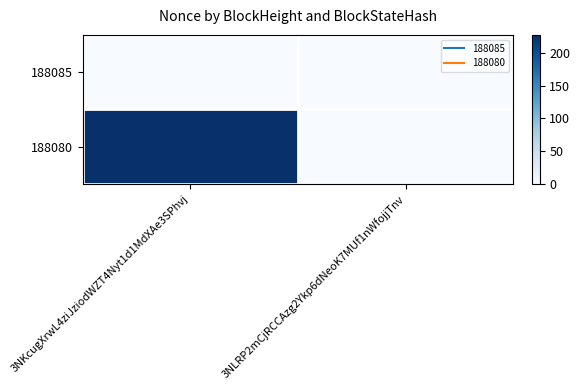

Reading left to right, what are all the values shown in this chart?

188085: 3NKcugXrwL4ziJziodWZT4Nyt1d1MdXAe3SPhvj=0	3NLRP2mCjRCCAzg2Ykp6dNeoK7MUf1nWfojjTnv=0
188080: 3NKcugXrwL4ziJziodWZT4Nyt1d1MdXAe3SPhvj=227	3NLRP2mCjRCCAzg2Ykp6dNeoK7MUf1nWfojjTnv=0